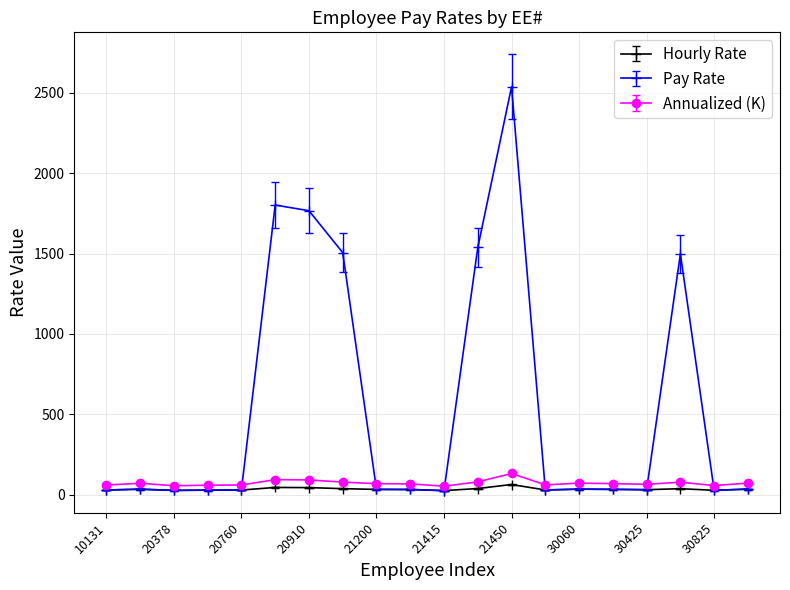

What is the greatest value displayed?

2537.1